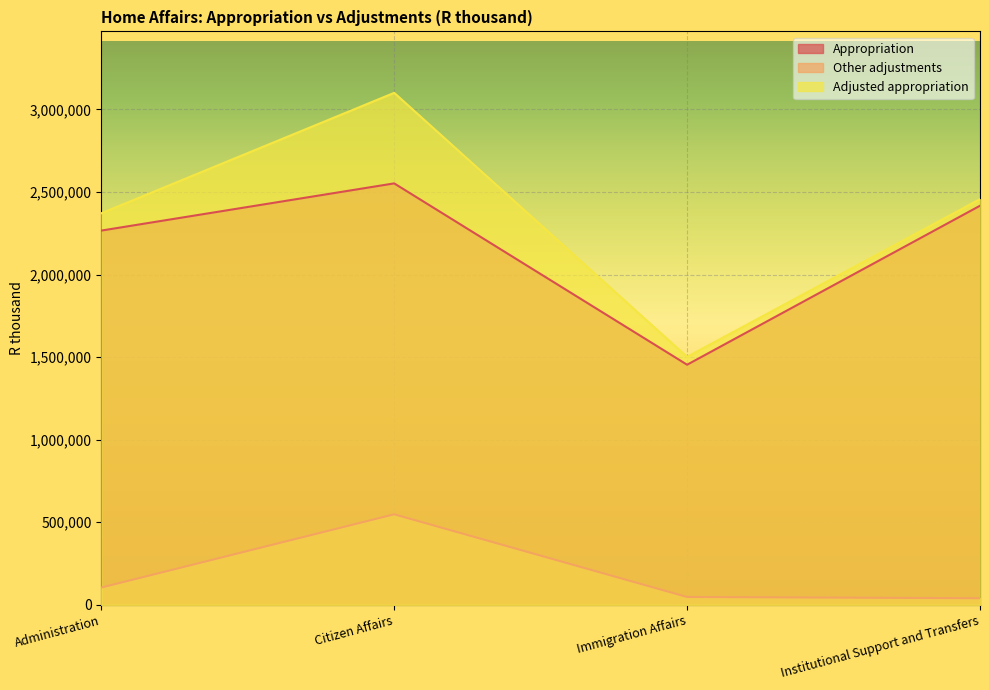

What value does the Other adjustments series have at Institutional Support and Transfers?

40067